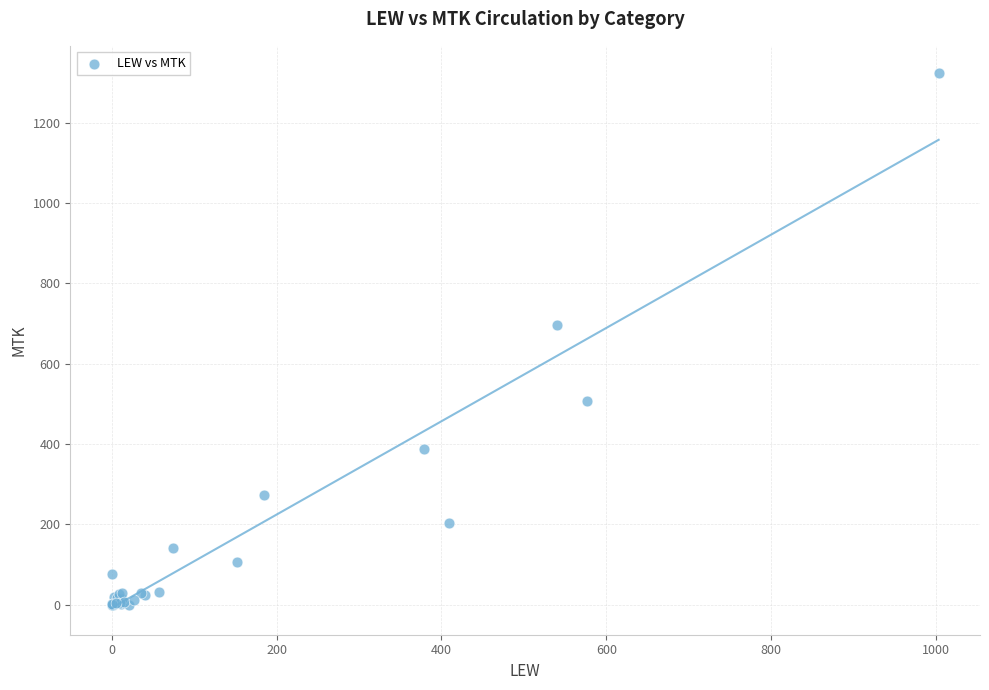

What Y value in the scatter plot is closest to 662?

697